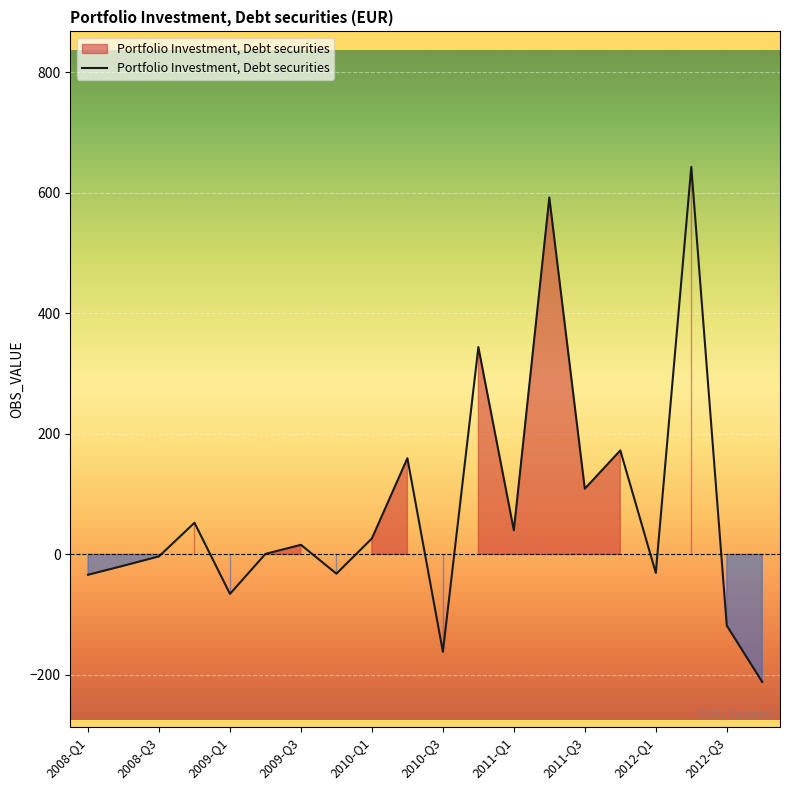

What is the minimum value shown in the chart?

-211.8